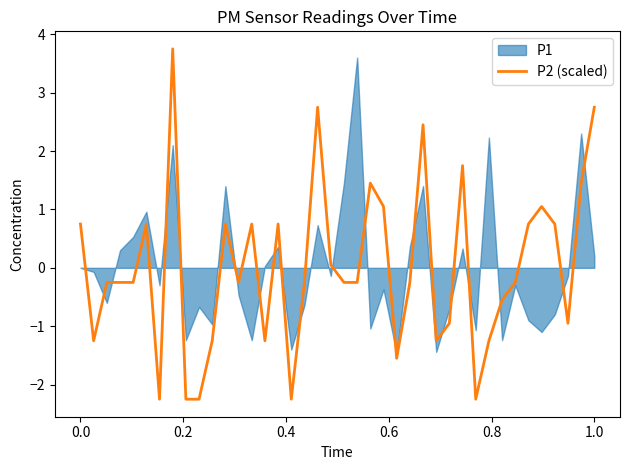

How many data points are less than 0?

23